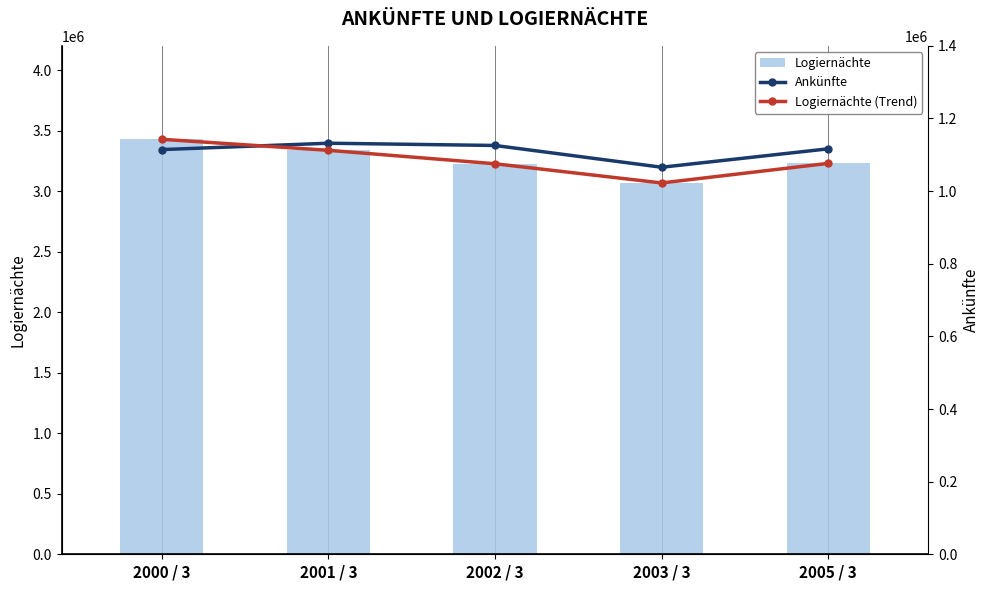

What is the label of the 2nd bar from the left?

2001 / 3